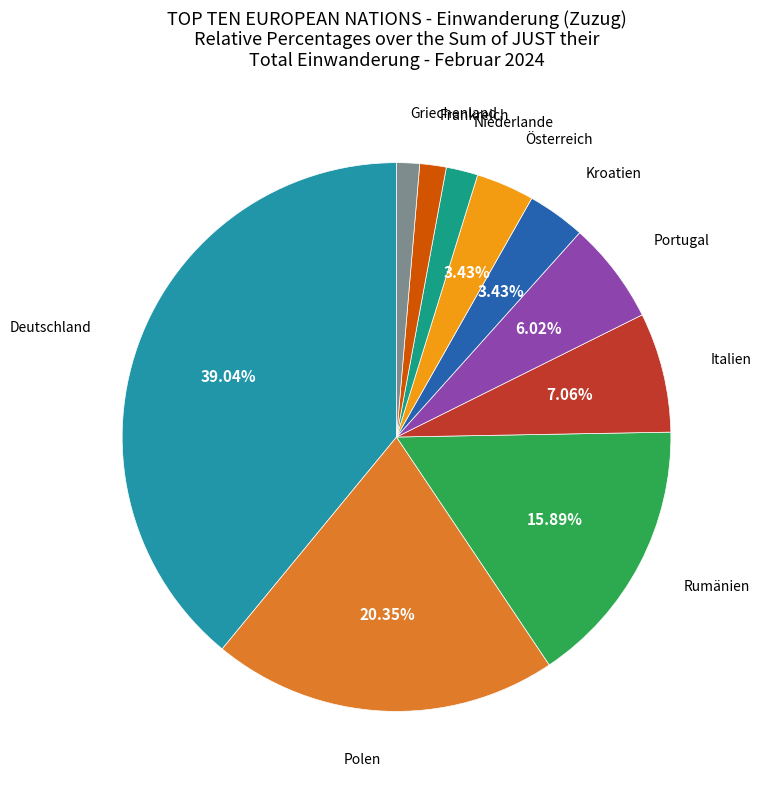

To the nearest percent, what is the difference between the largest and smallest slice percentages?

38%